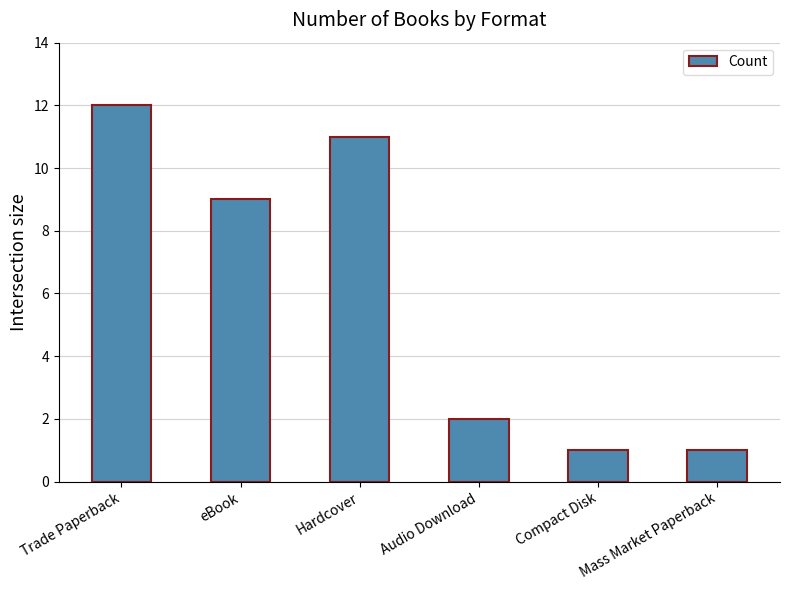

True or false: the data shows 11 at Hardcover.

True